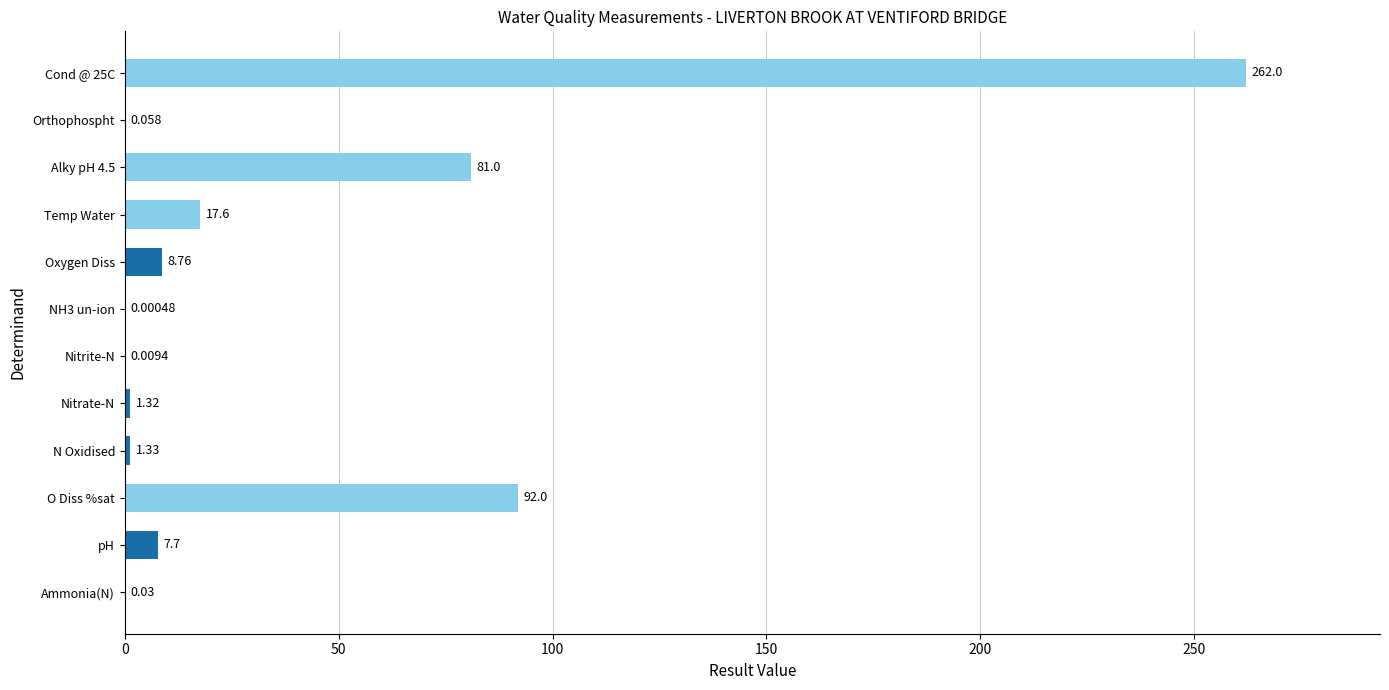

Which label corresponds to the largest value in the chart?

Cond @ 25C